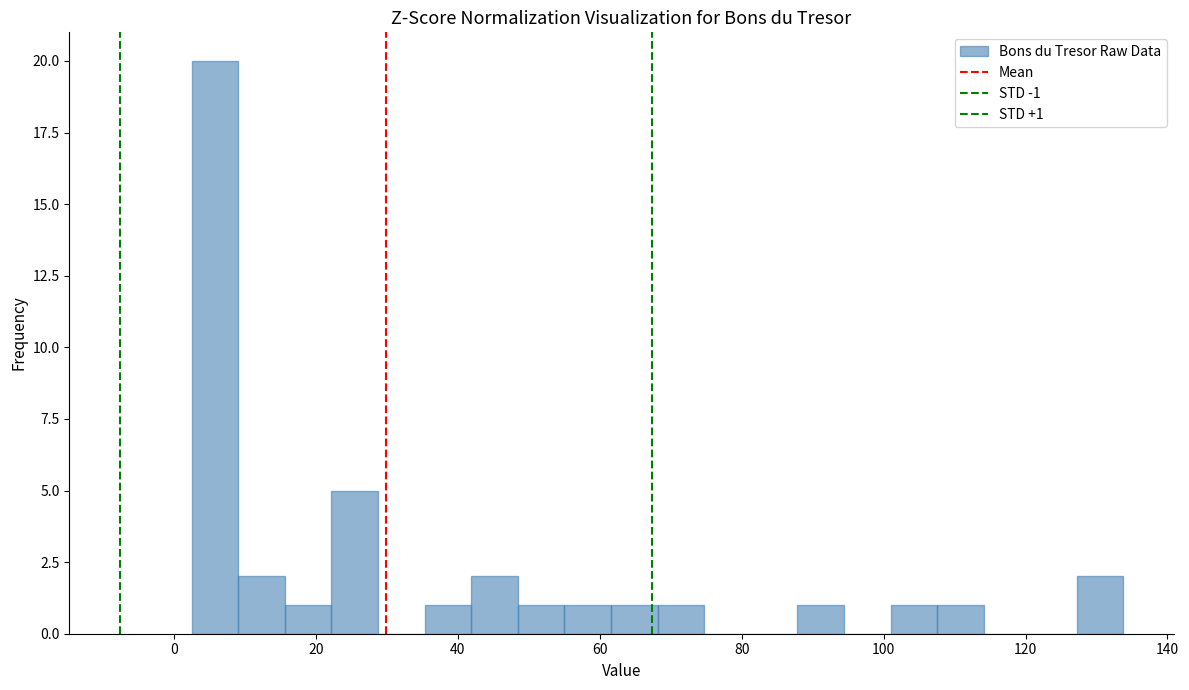

Around what value on the x-axis is the tallest bar? Give the approximate position of its centre, as read against the axis.

6